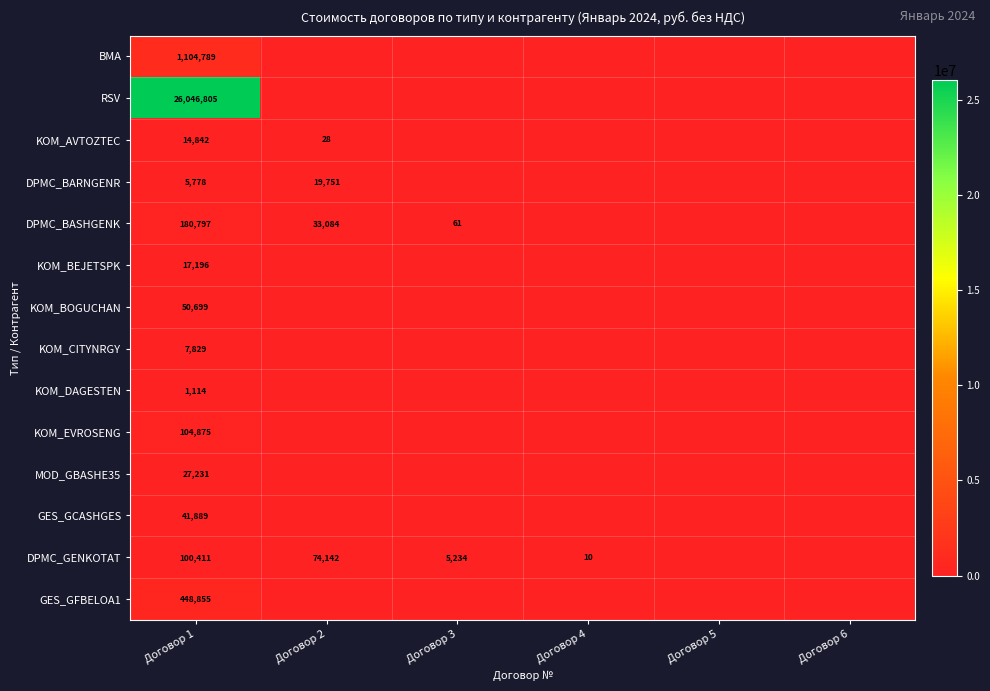

Which series has the largest total across all categories?

RSV